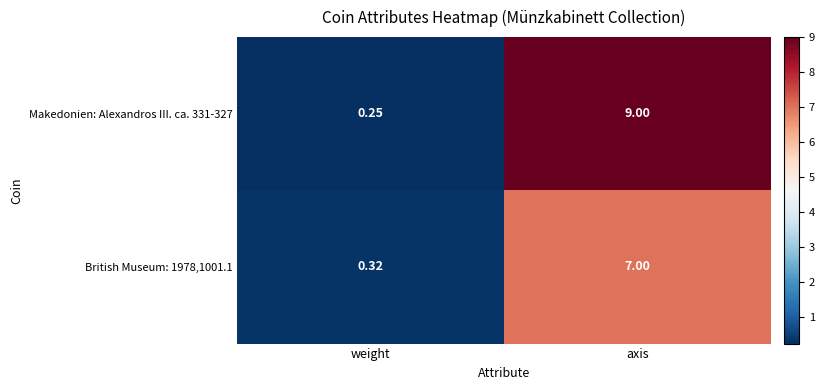

Where is British Museum: 1978,1001.1 nearest to the value 3?

weight